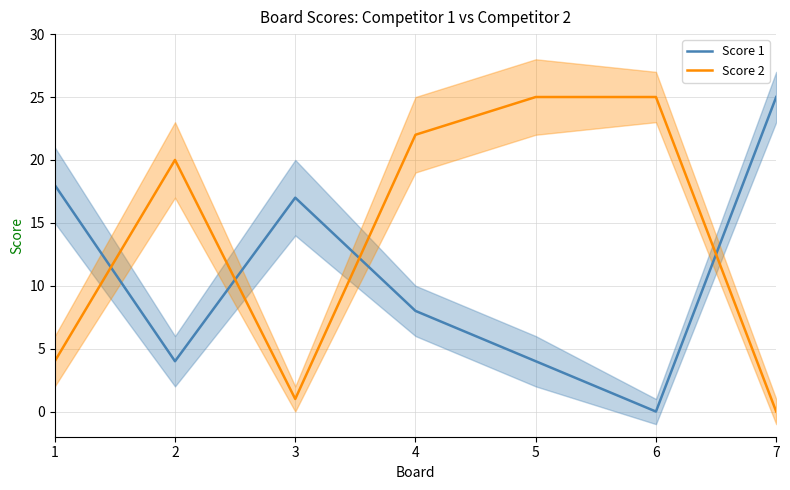

How many values in the Score 2 series are below 20?

3